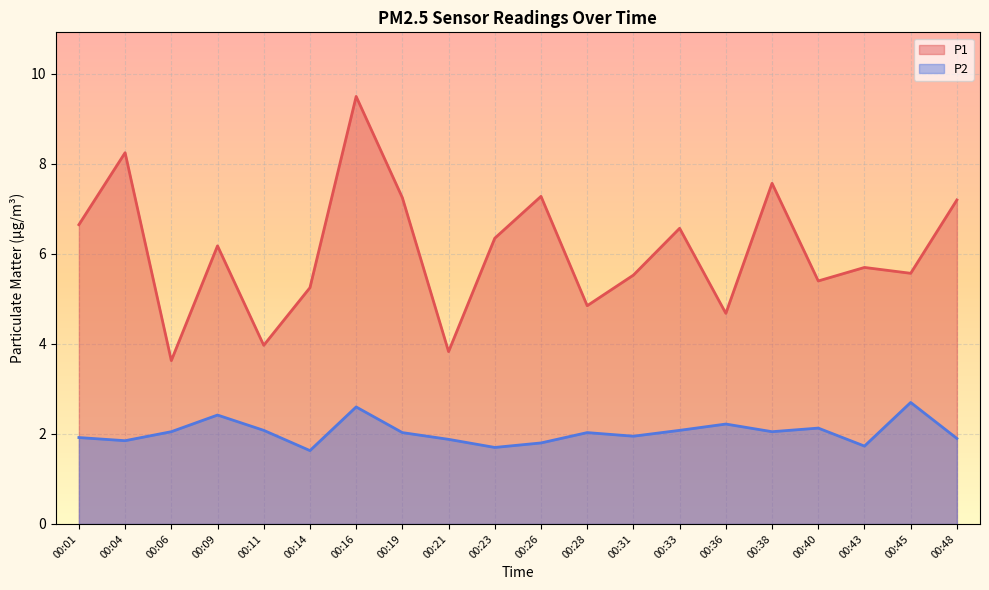

Count the number of data series in this chart.

2